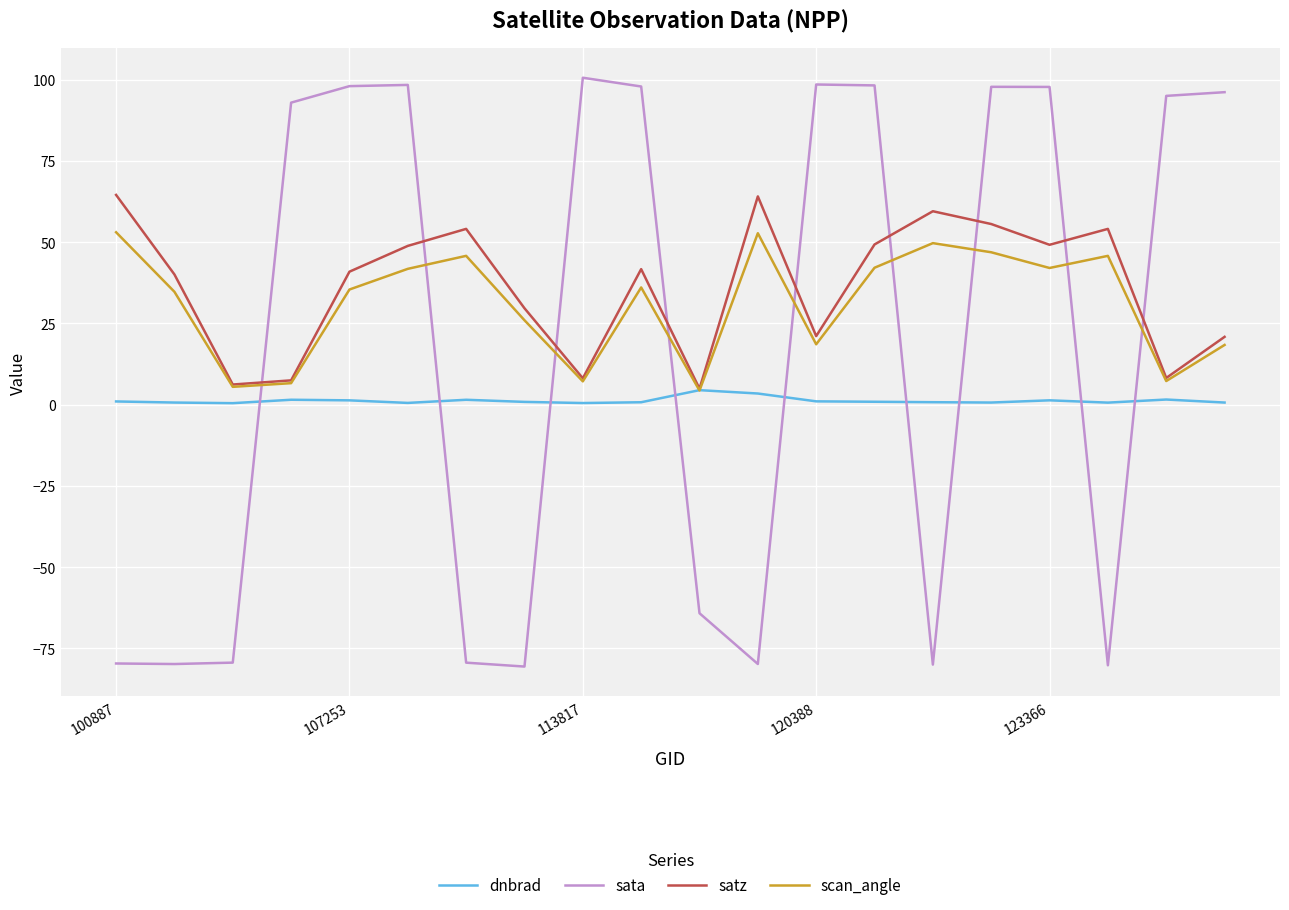

What is the minimum value for satz?

4.9